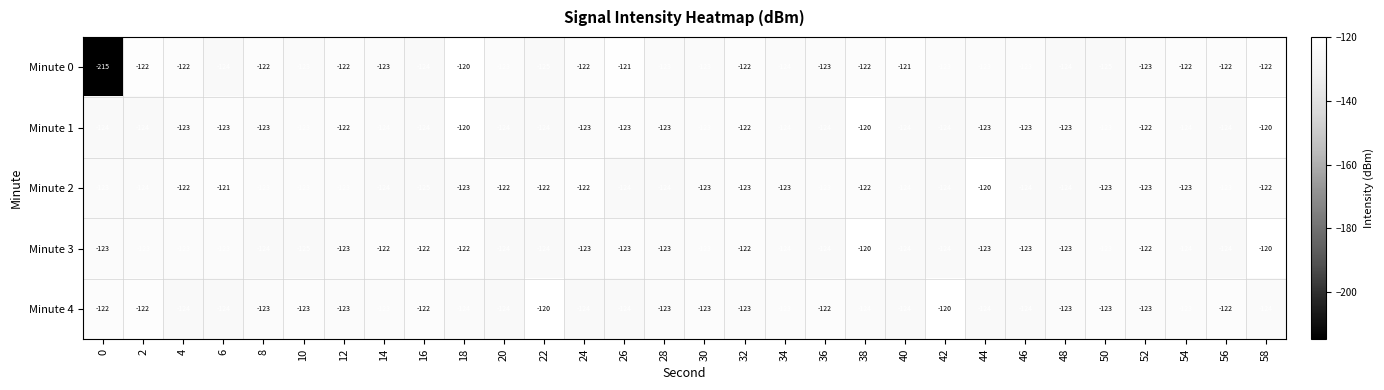

Count the number of categories in the chart.

30